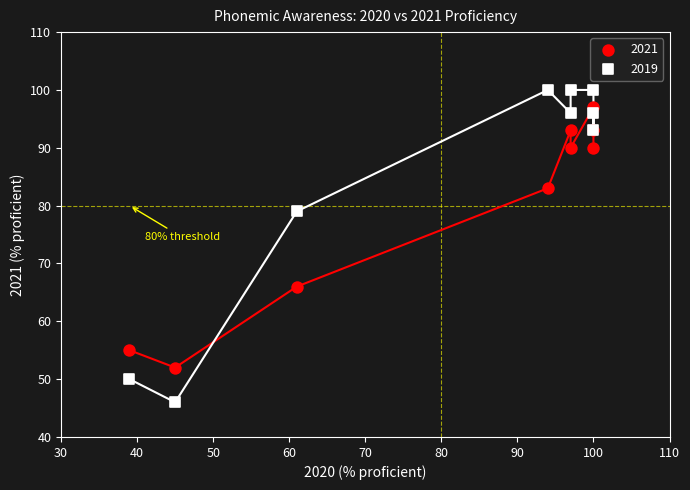

Across all series, what Y value is closest to 73?

79